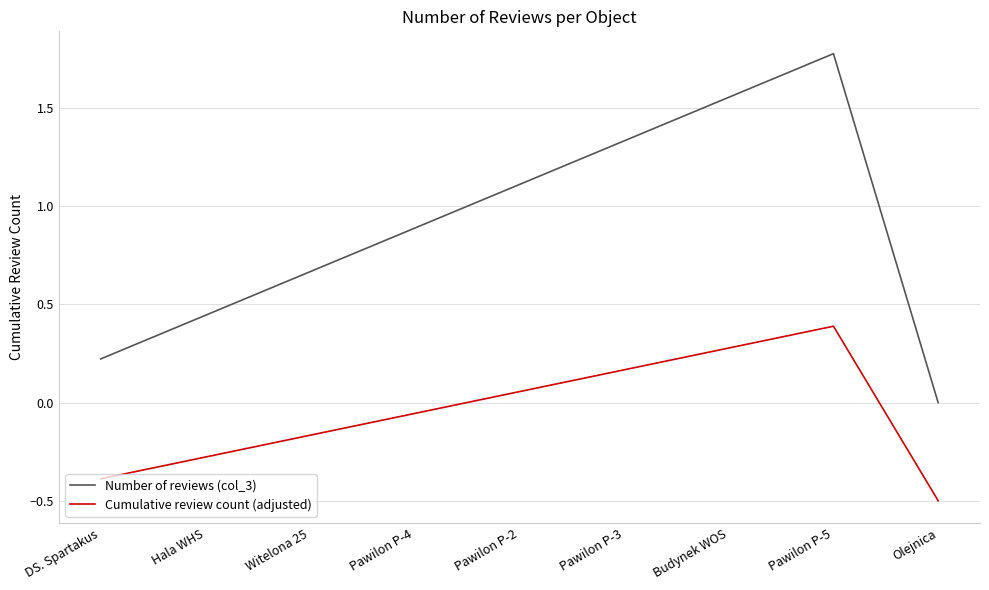

The Number of reviews (col_3) series shows 0.0 at Olejnica. True or false?

True